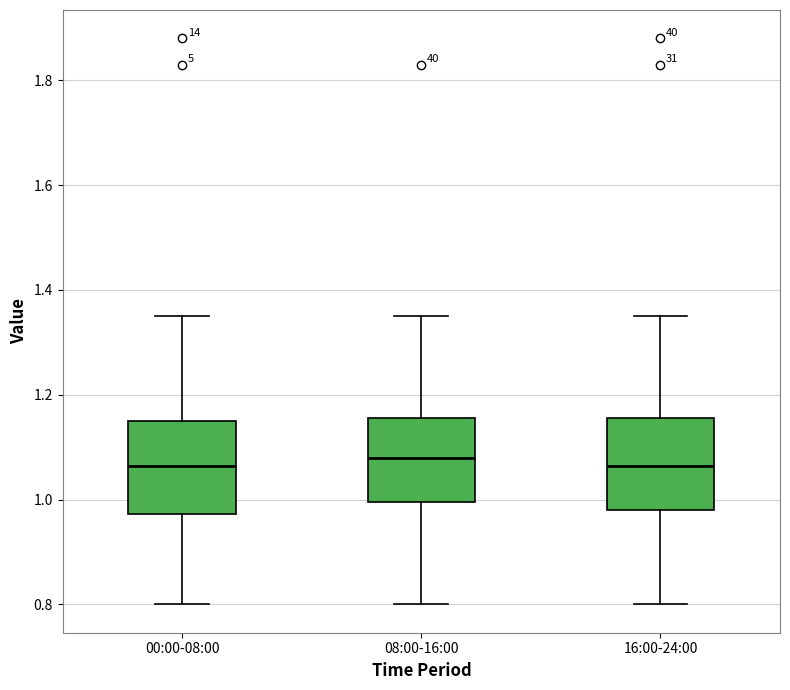

Reading left to right, transcribe this box plot: for each box, give where its median line is, the range the box spans, and where its two whiskers end, as read against the y-axis. The values are not printed on the chart, so give them approximately, as read against the axis.

00:00-08:00: median 1.06, box 0.98 to 1.16, whiskers 0.80 to 1.36
08:00-16:00: median 1.08, box 1.00 to 1.16, whiskers 0.80 to 1.36
16:00-24:00: median 1.06, box 0.98 to 1.16, whiskers 0.80 to 1.36